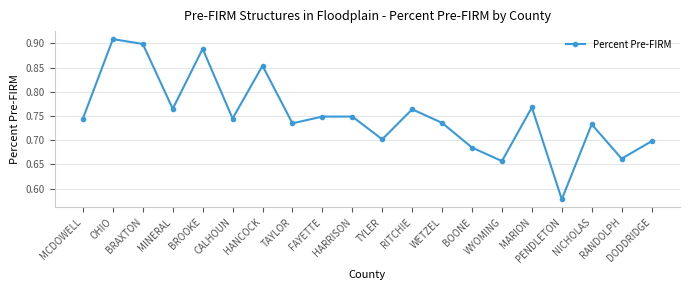

How many values are between 0 and 1?

20